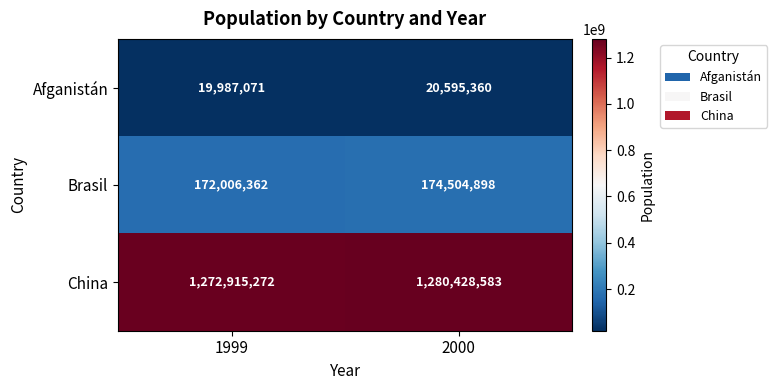

Is it true that China equals 1661554610 at 1999?

False